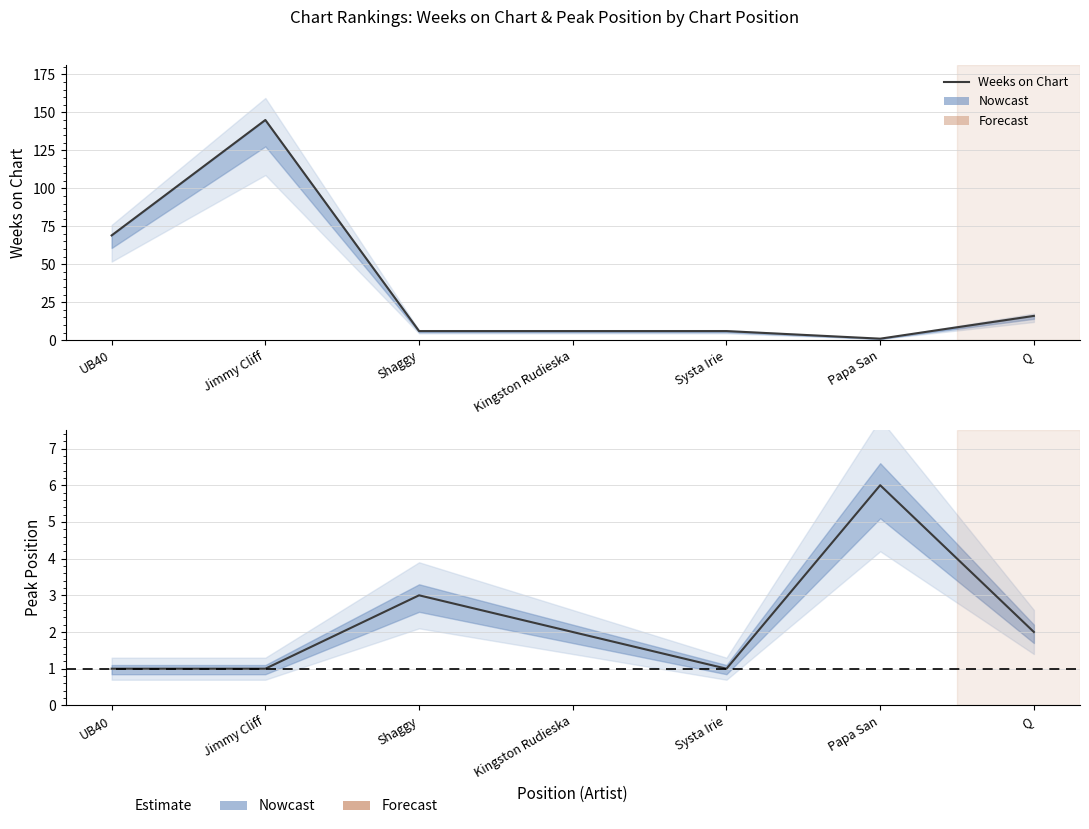

What is the lowest value of the Weeks on Chart series?

1